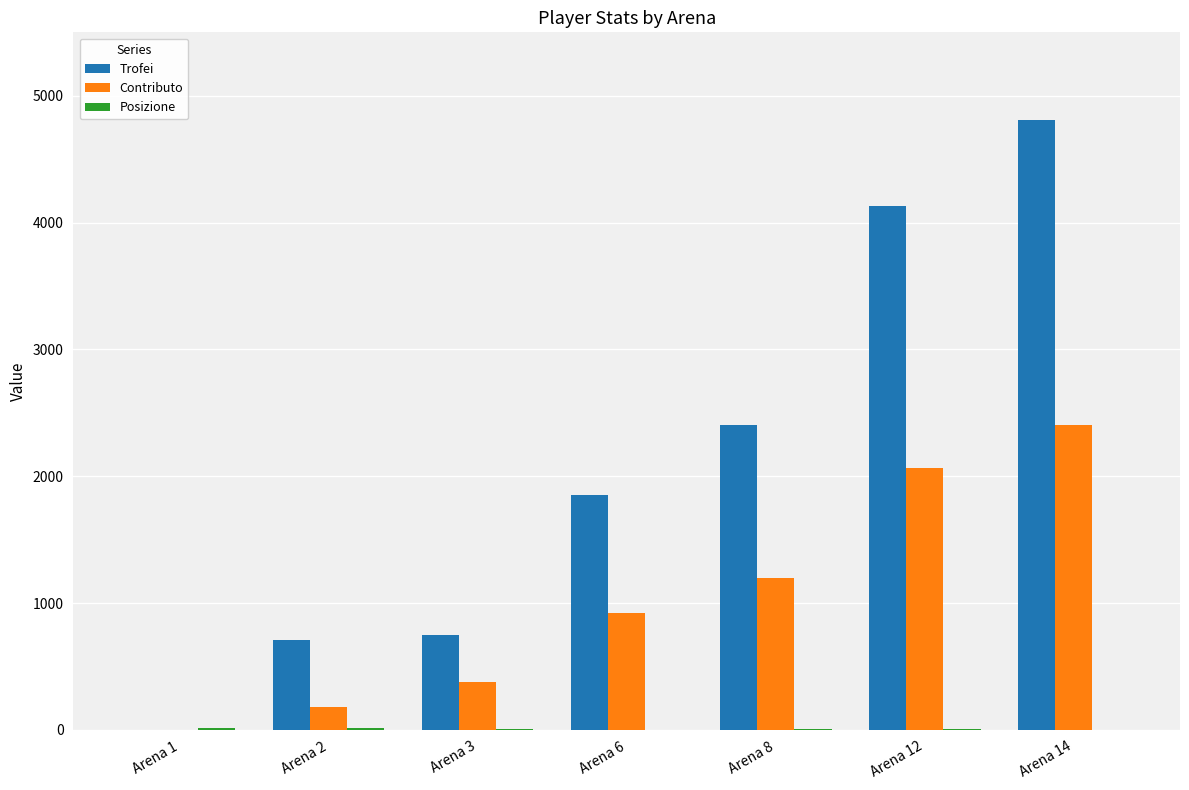

Which series has the largest total across all categories?

Trofei